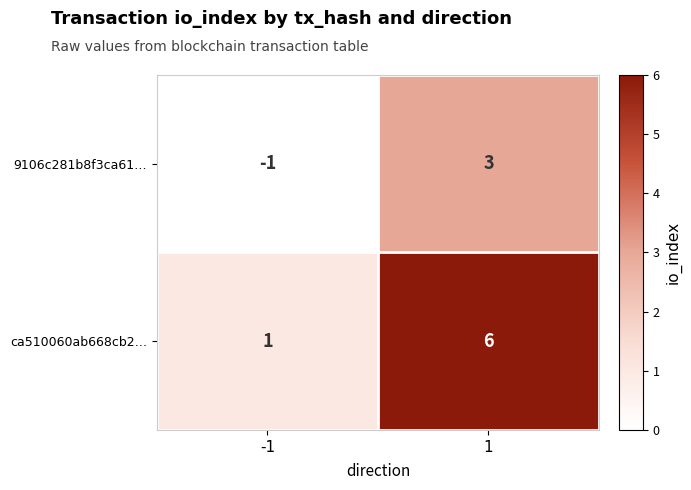

Between -1 and 1, which series saw the biggest shift?

ca510060ab668cb2…